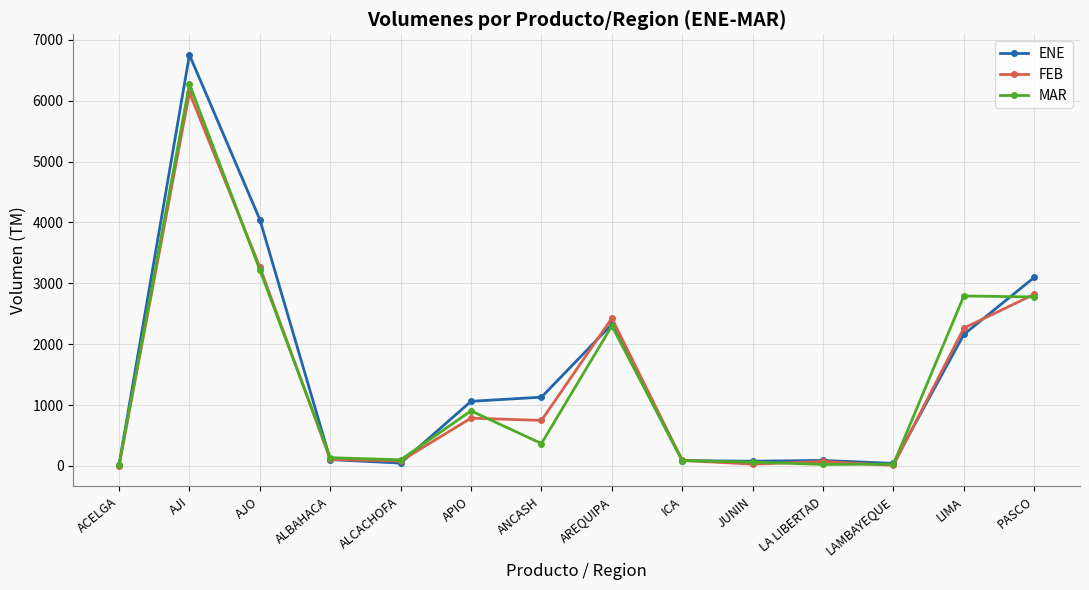

What is the sum of the FEB values at ALBAHACA and ICA?

198